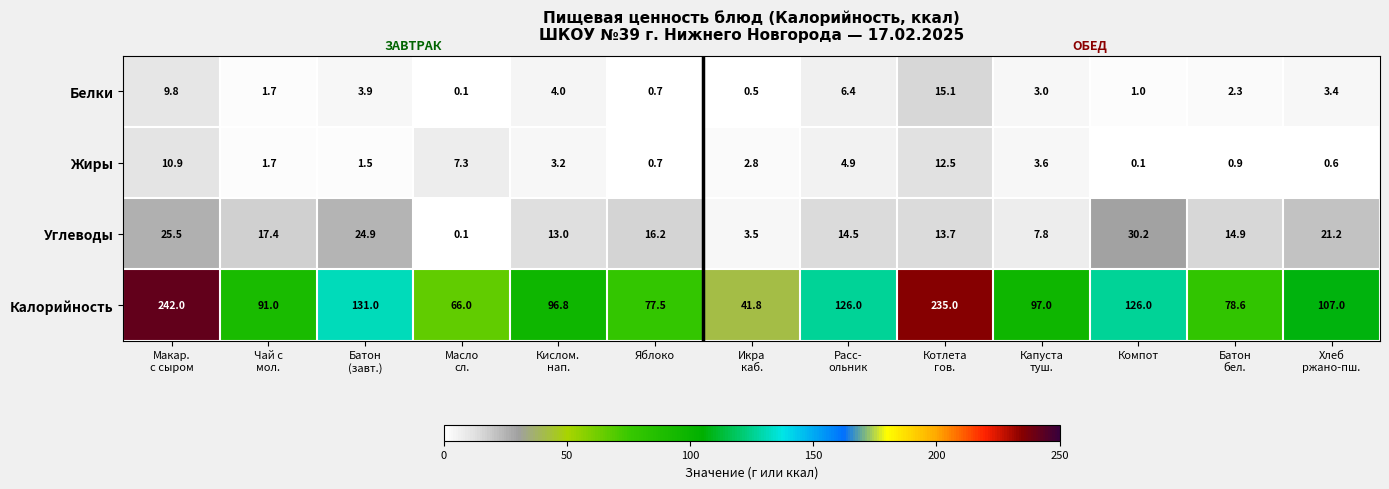

How many distinct data groups are displayed?

4